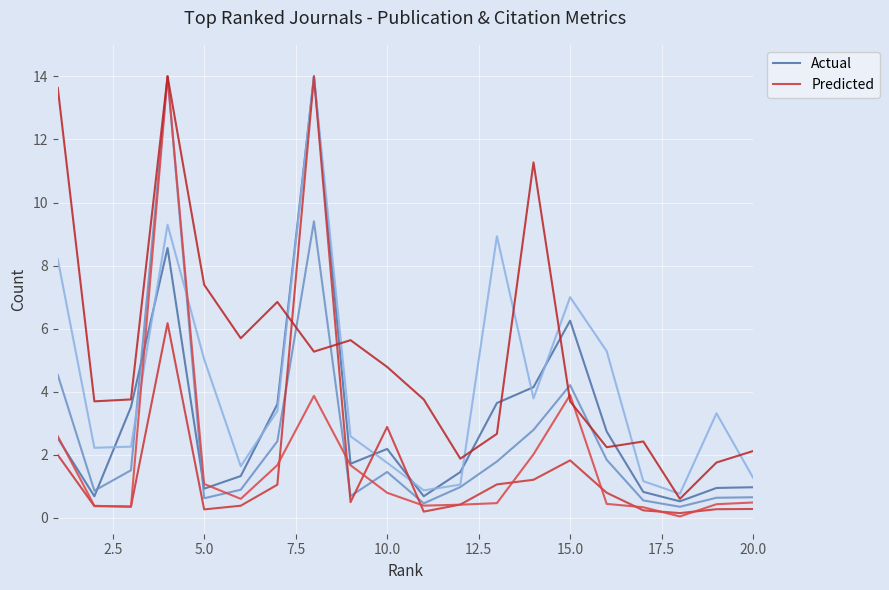

How many interior local peaks does the Predicted series have?

4